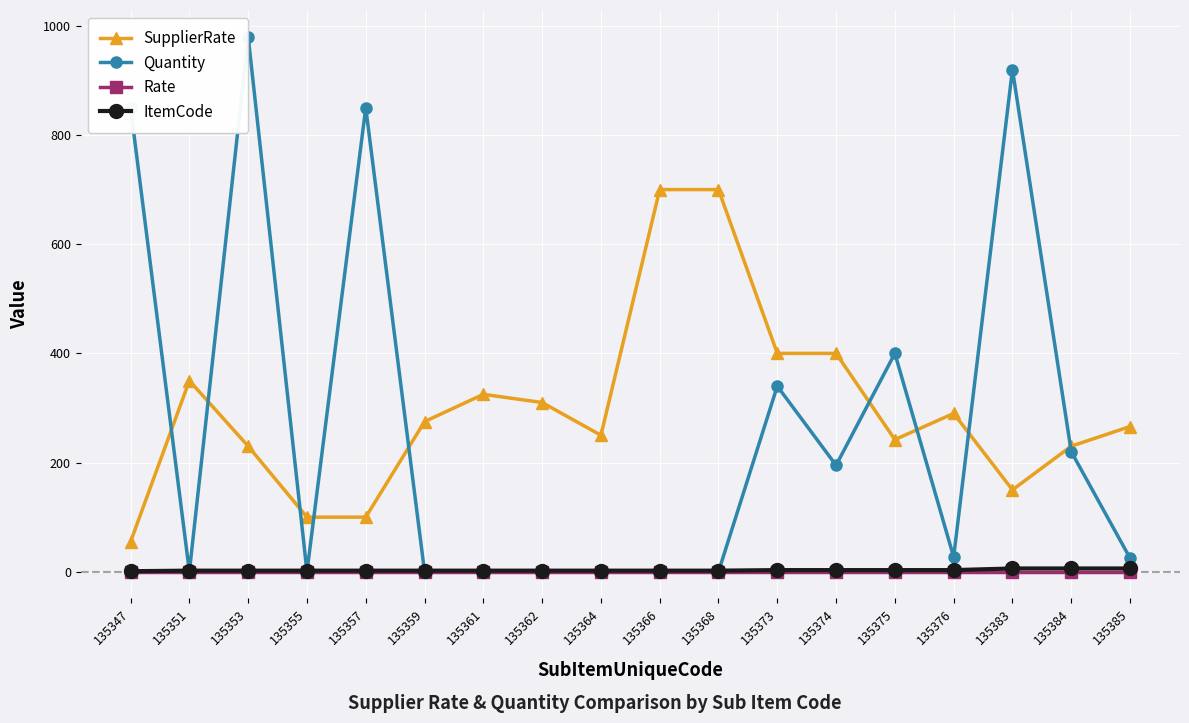

Where is the first local maximum for Quantity?

135353